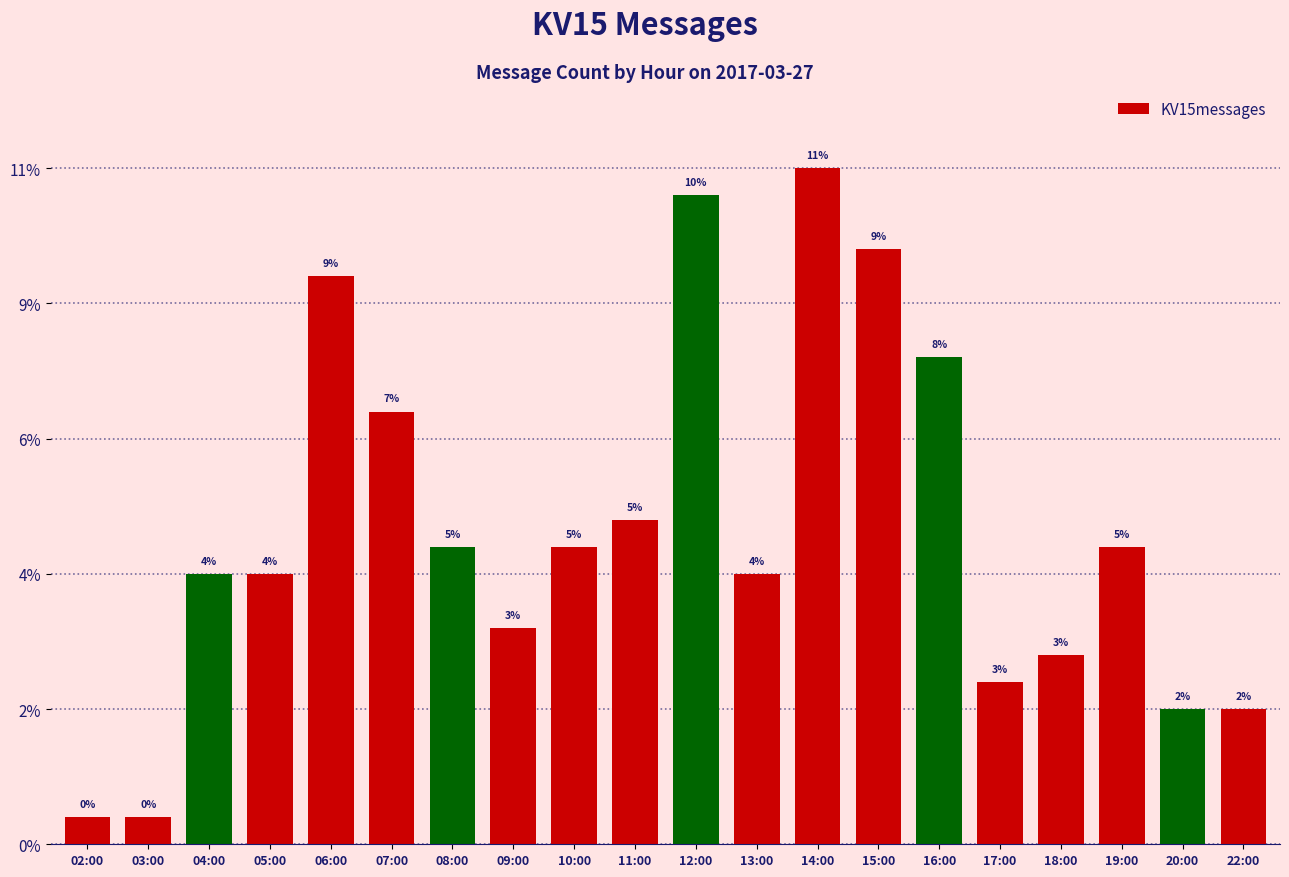

Where does the data first go above 11?

06:00